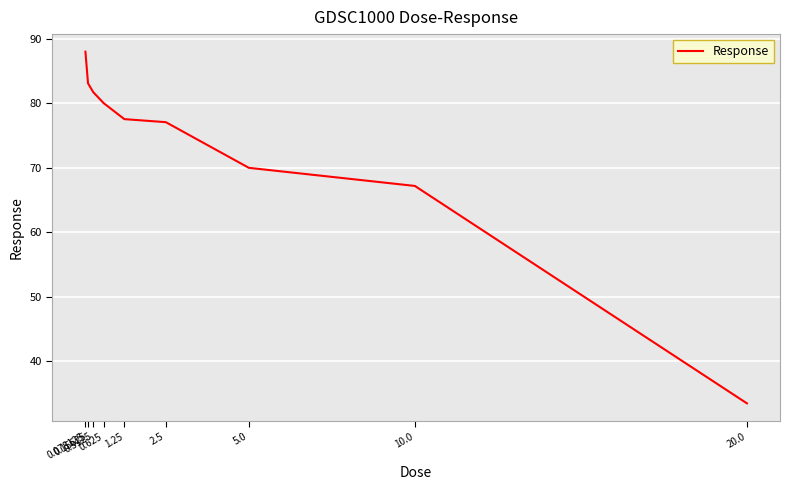

What is the smallest value displayed?

33.5